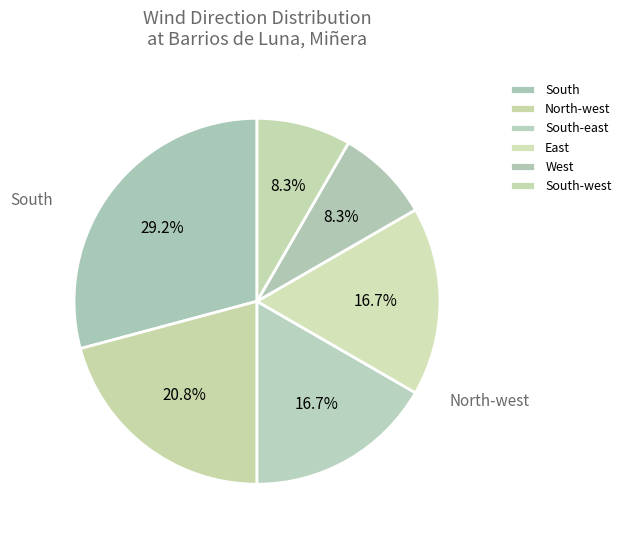

To the nearest percent, what is the combined percentage of South and North-west?

50%